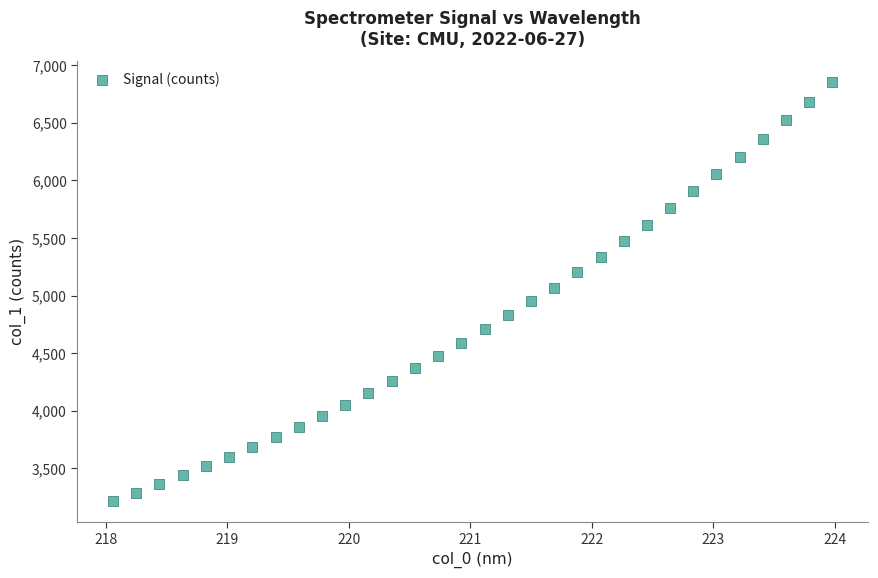

What is the range of Y values (max minus min)?

3637.4